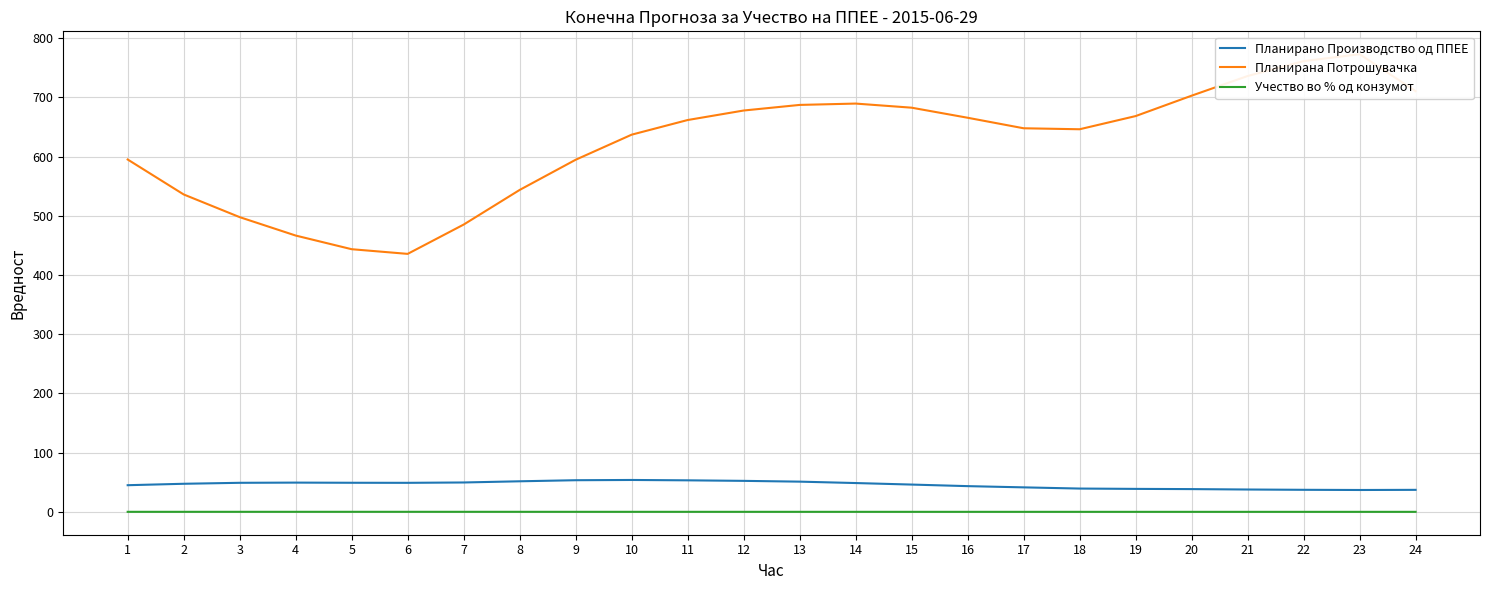

At 3, list the series in order from smallest to largest.

Учество во % од конзумот, Планирано Производство од ППЕЕ, Планирана Потрошувачка